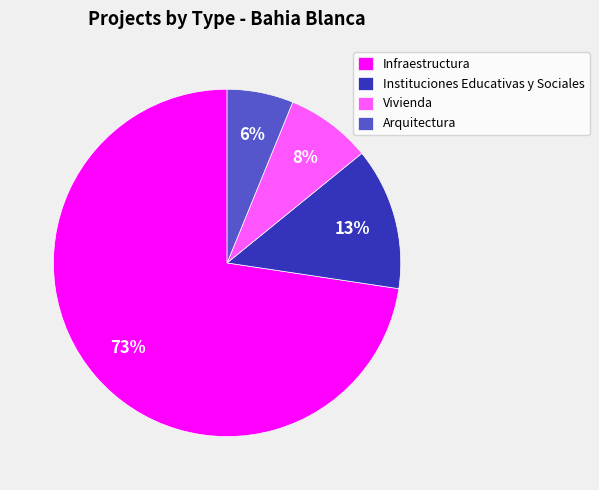

Is there any slice that represents more than half of the pie?

Yes